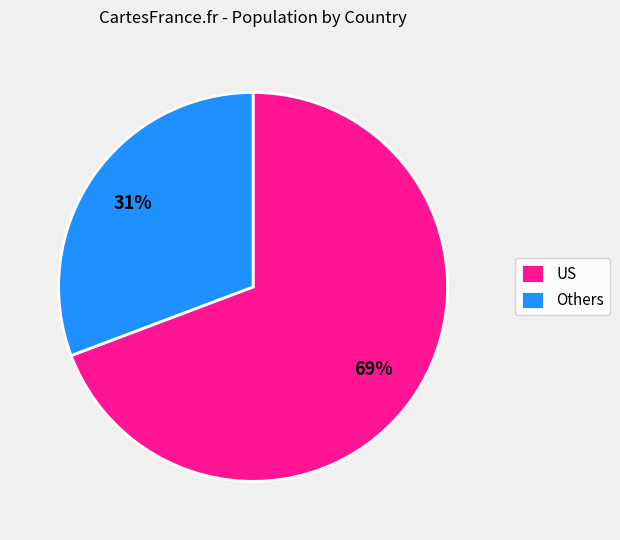

To the nearest percent, what is the average slice percentage?

50%